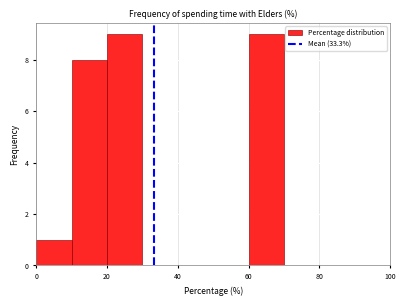

What is the height of the bar covering 10 to 20 on the x-axis? The values are not printed on the chart, so give them approximately, as read against the axis.

8